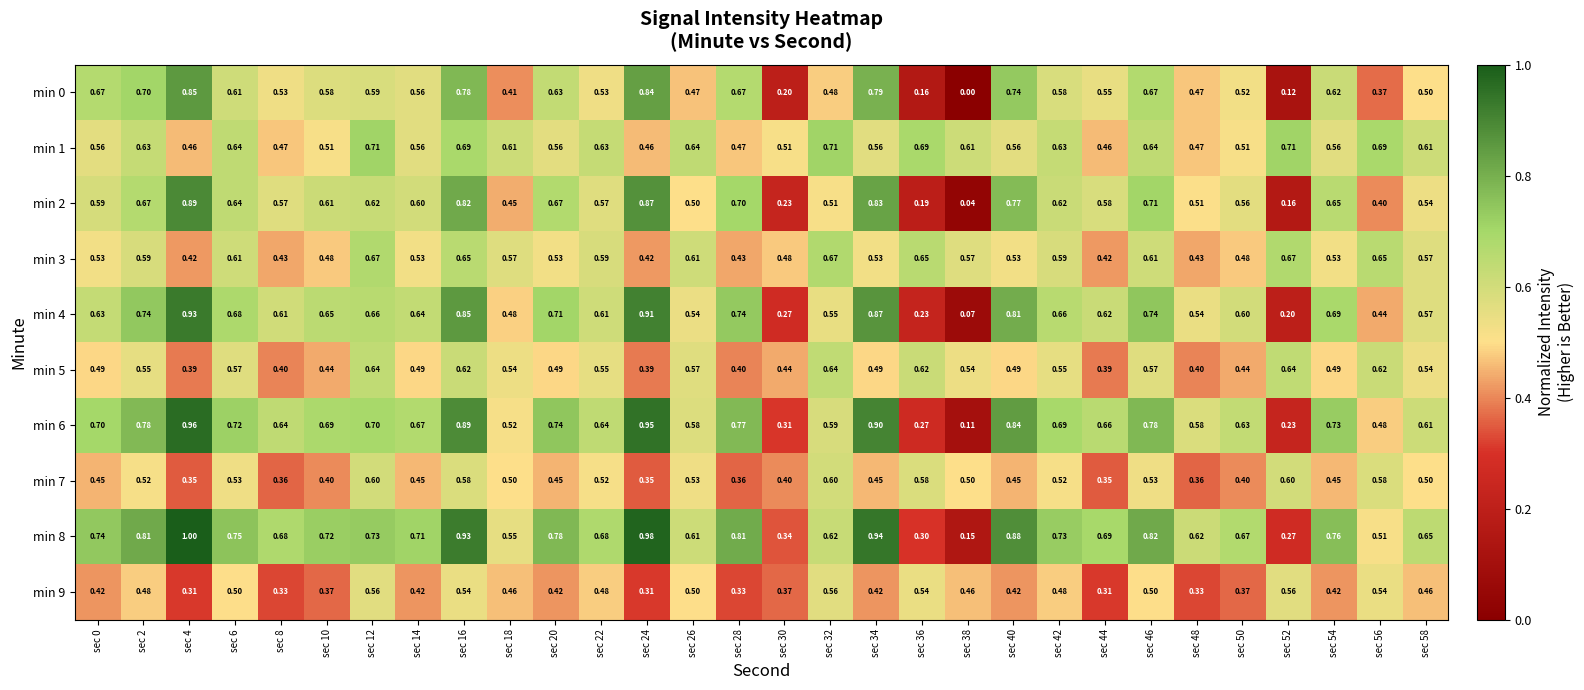

Is the value of min 9 at sec 56 greater than the value of min 2 at sec 36?

Yes